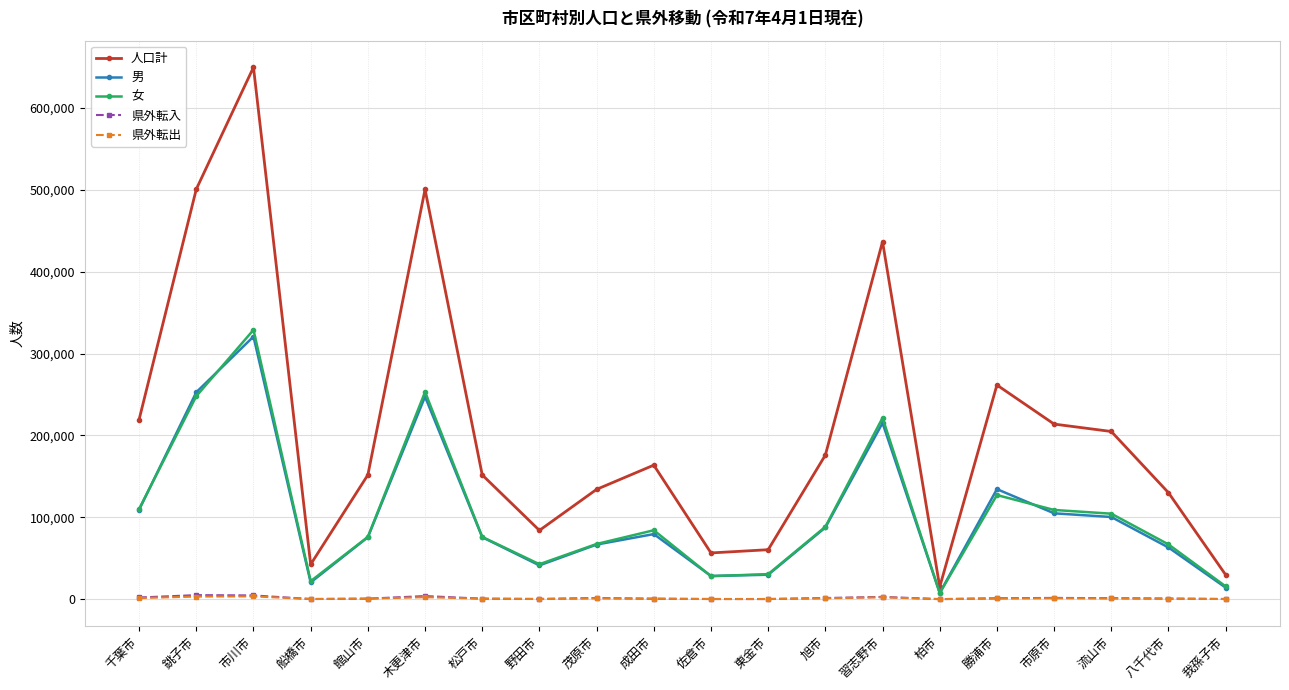

What is the spread (max minus min) of values at 東金市?

60270